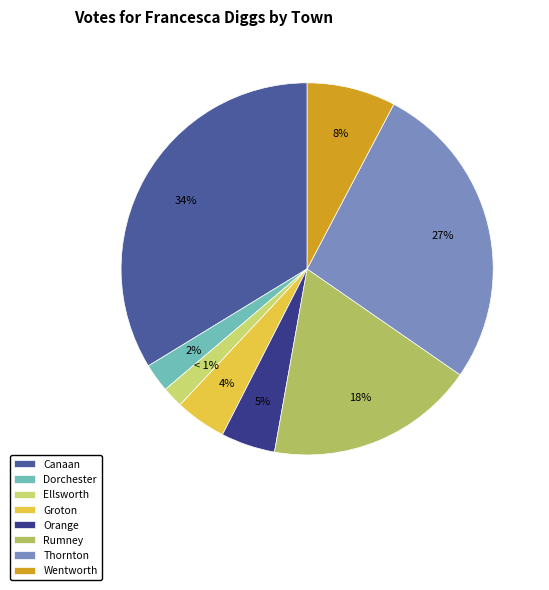

The Rumney slice represents 18% of the pie. True or false?

True